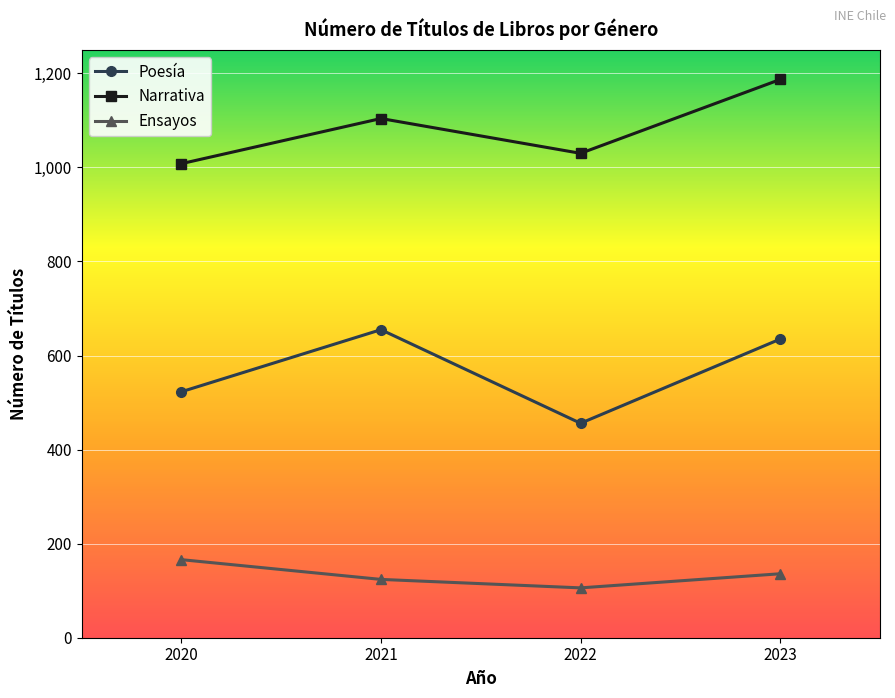

The value of Narrativa at 2020 is 1008. True or false?

True